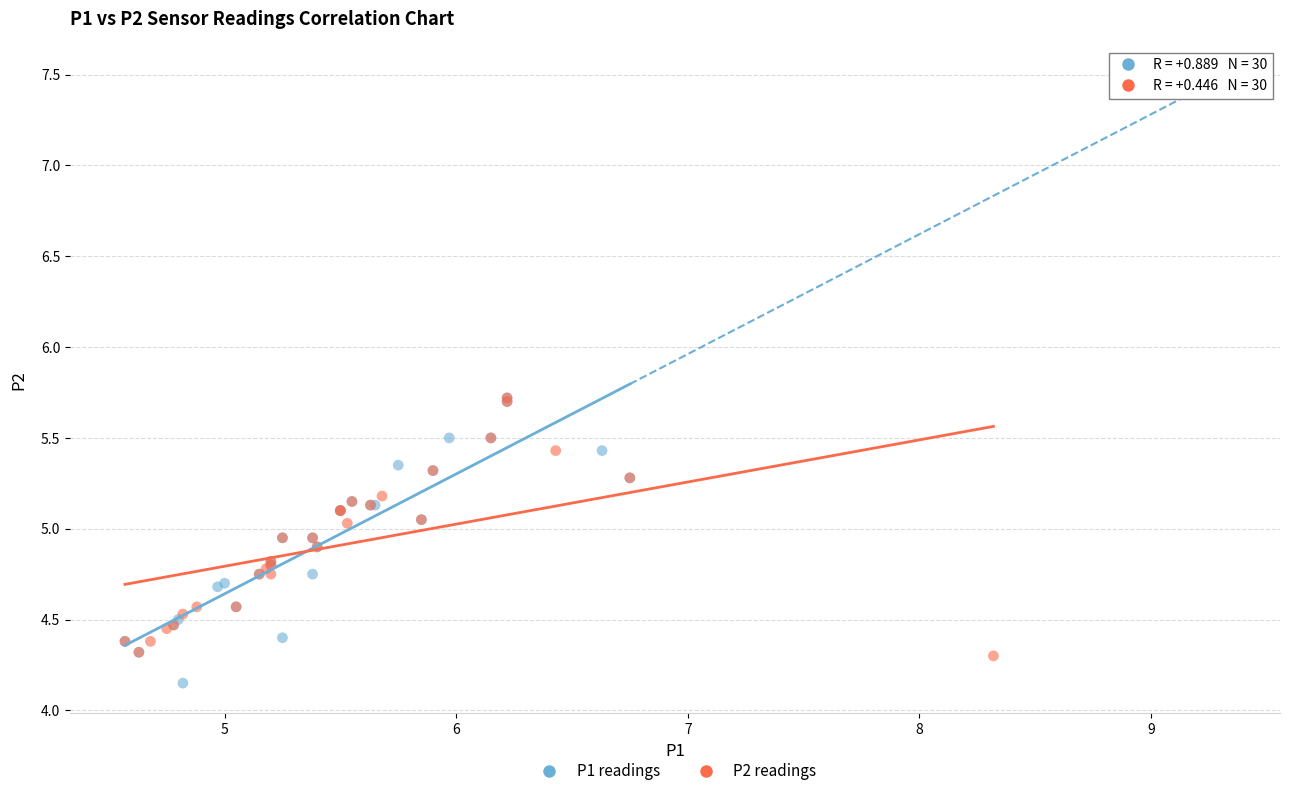

Which series contains the lowest Y value?

P1 readings